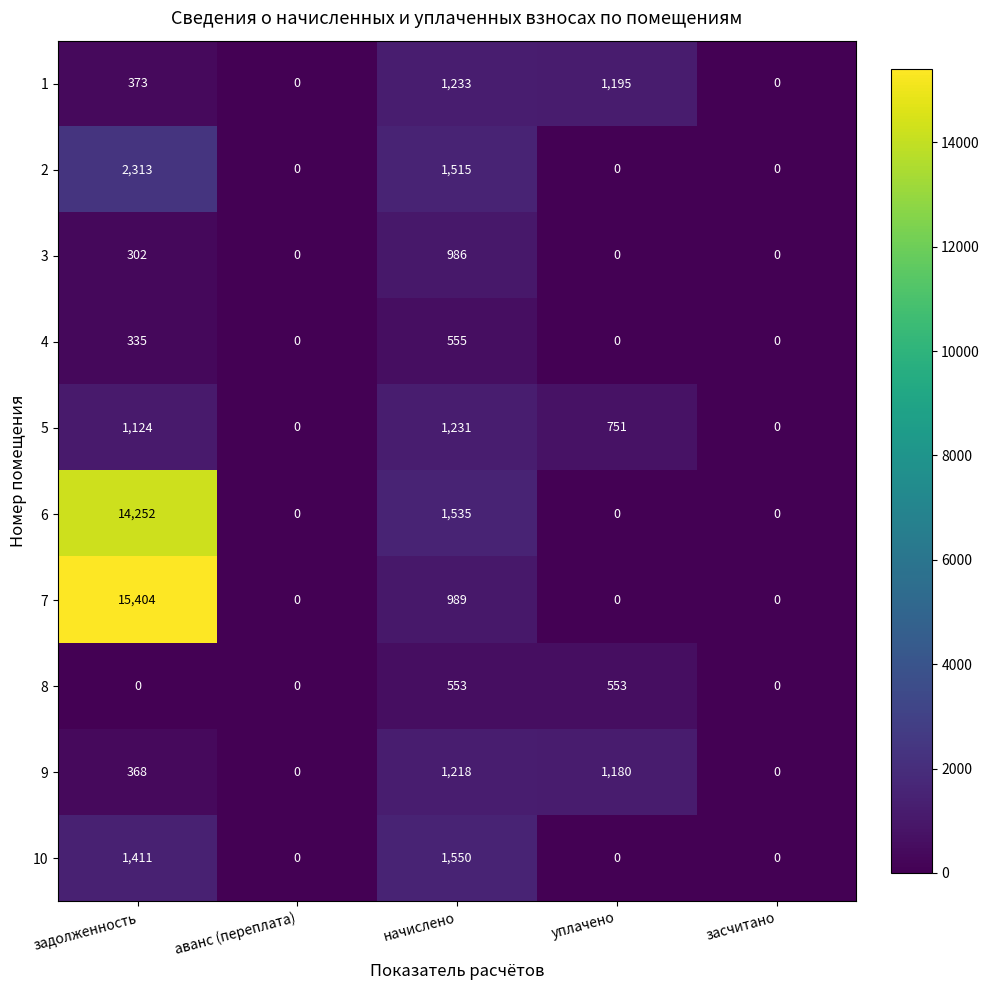

At which label is 10 closest to 775?

задолженность